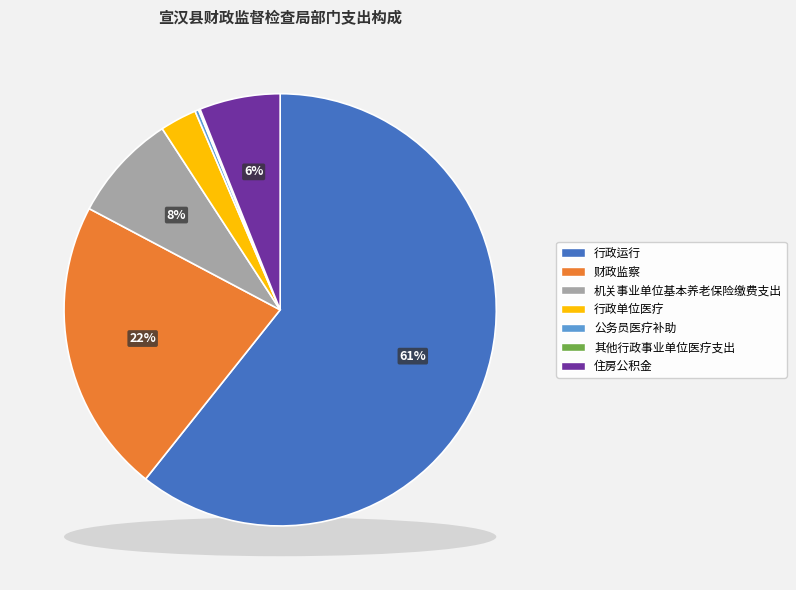

Count the number of slices in the pie.

7